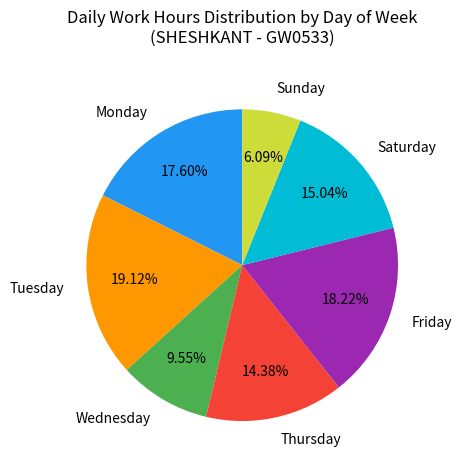

Which slice is the smallest?

Sunday